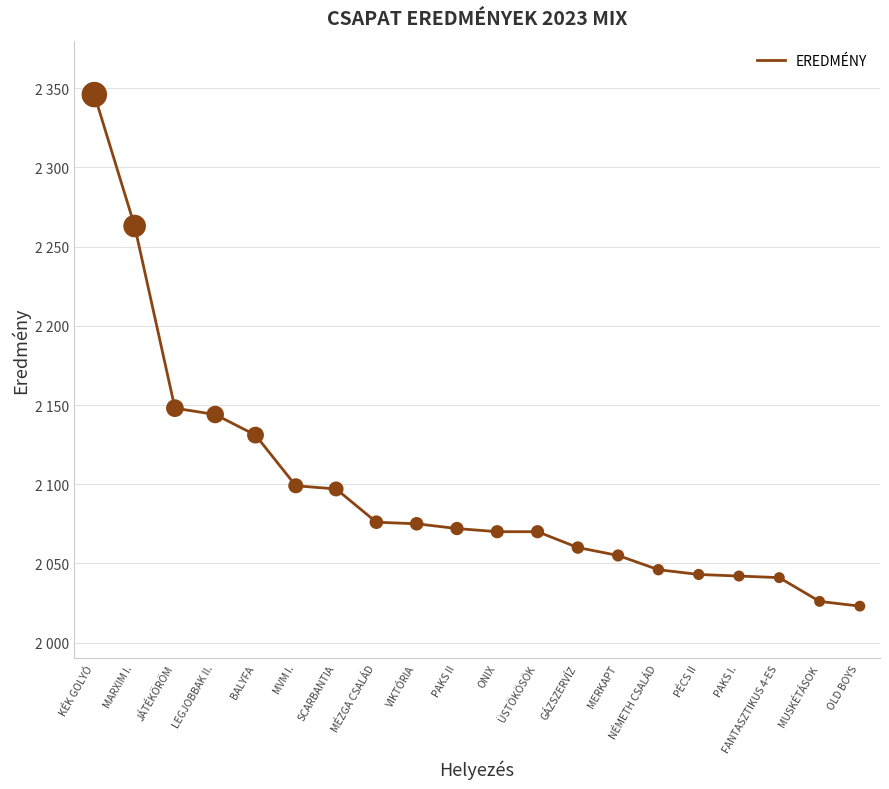

Between VIKTÓRIA and FANTASZTIKUS 4-ES, which is larger?

VIKTÓRIA